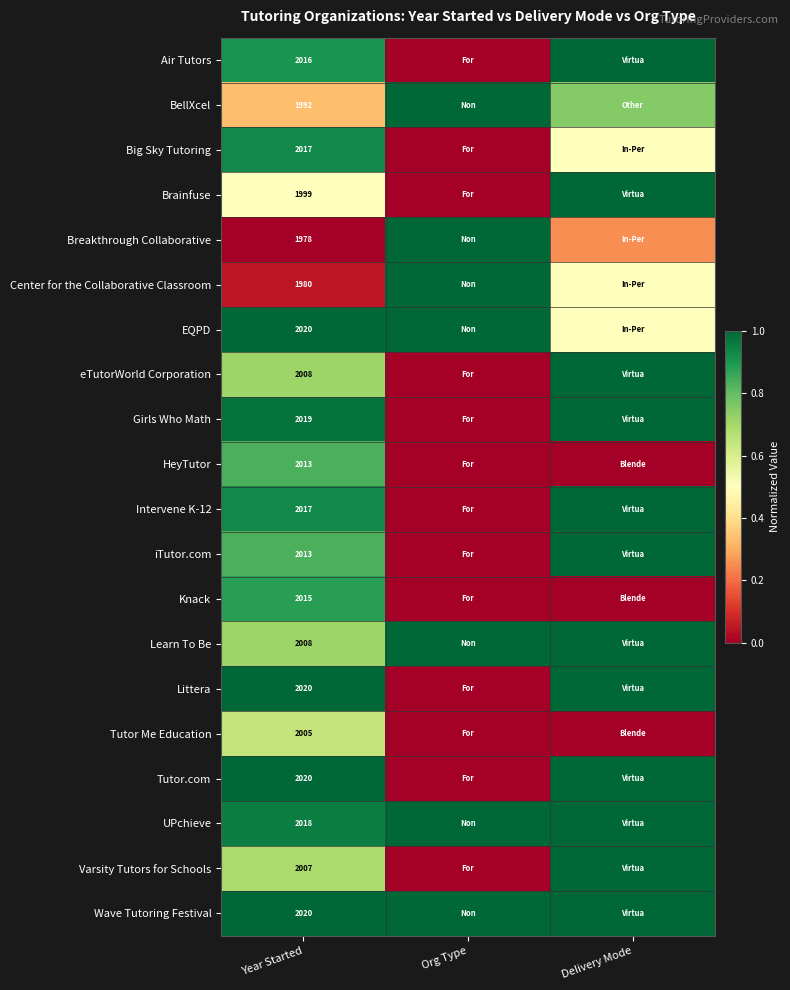

What is the sum of the Littera values at Org Type and Year Started?

1.0